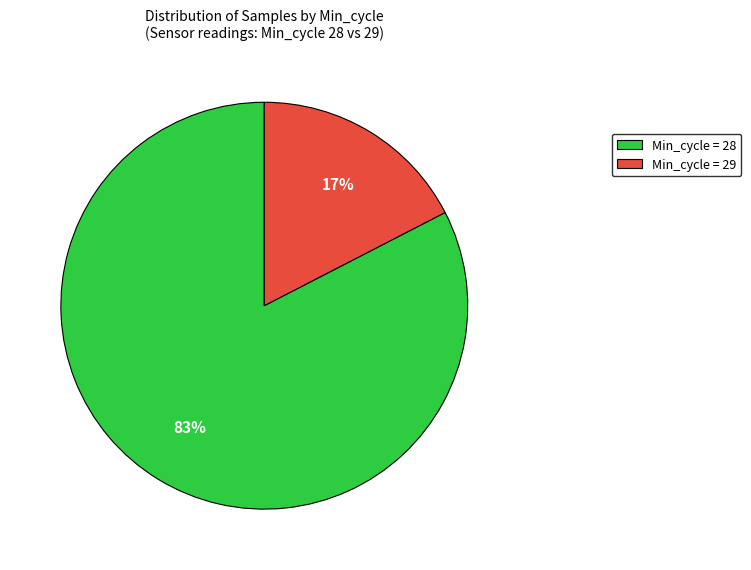

Rank the categories by value from lowest to highest.

Min_cycle = 29, Min_cycle = 28